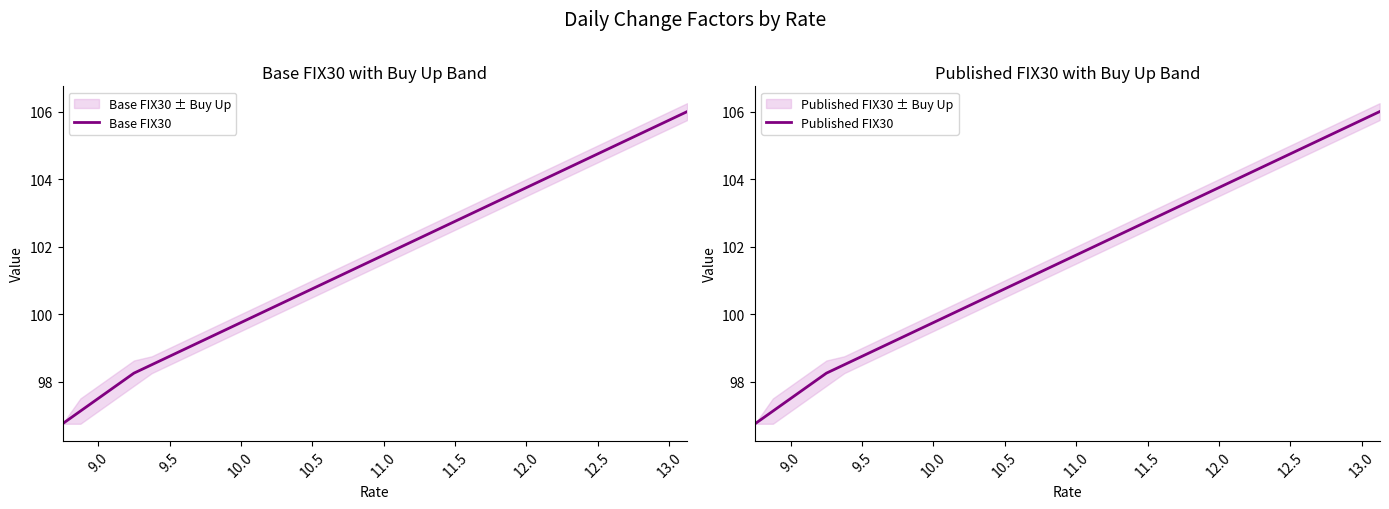

What is the minimum value for Base FIX30?

96.8